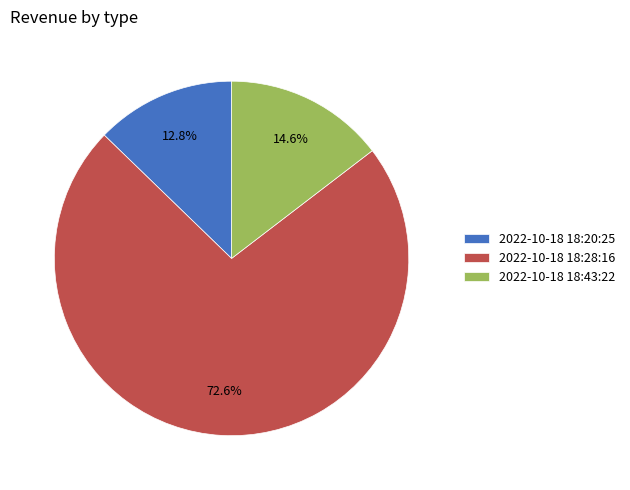

Which category has the biggest portion of the pie?

2022-10-18 18:28:16